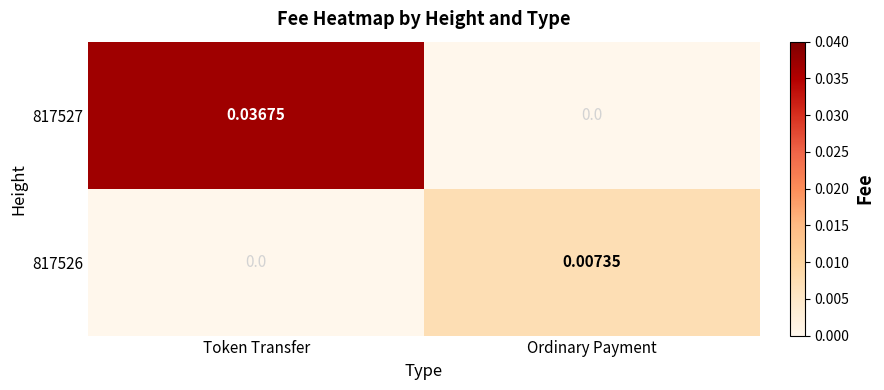

Which series changed the most between Token Transfer and Ordinary Payment?

817527